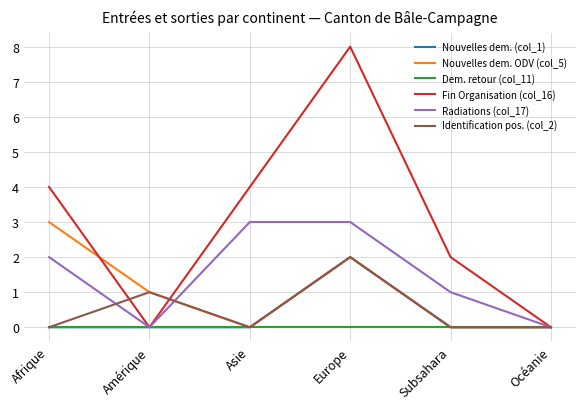

Does the chart display data point markers on the line(s)?

No